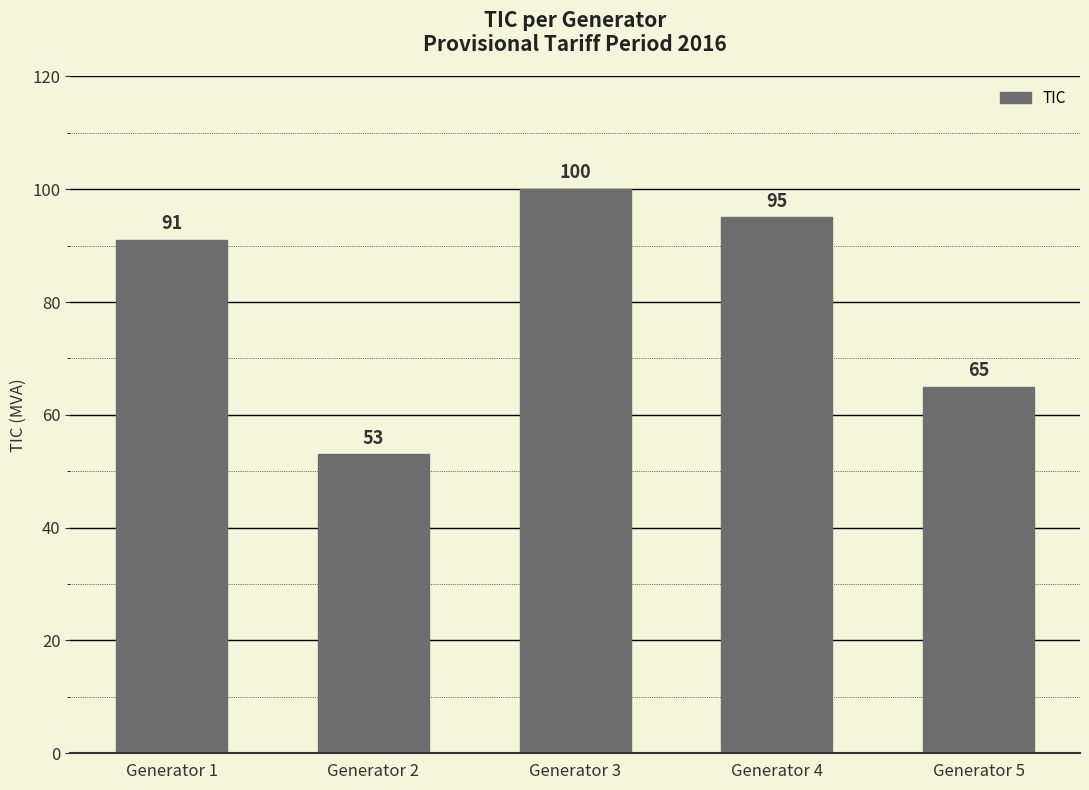

The value at Generator 5 is 36. True or false?

False